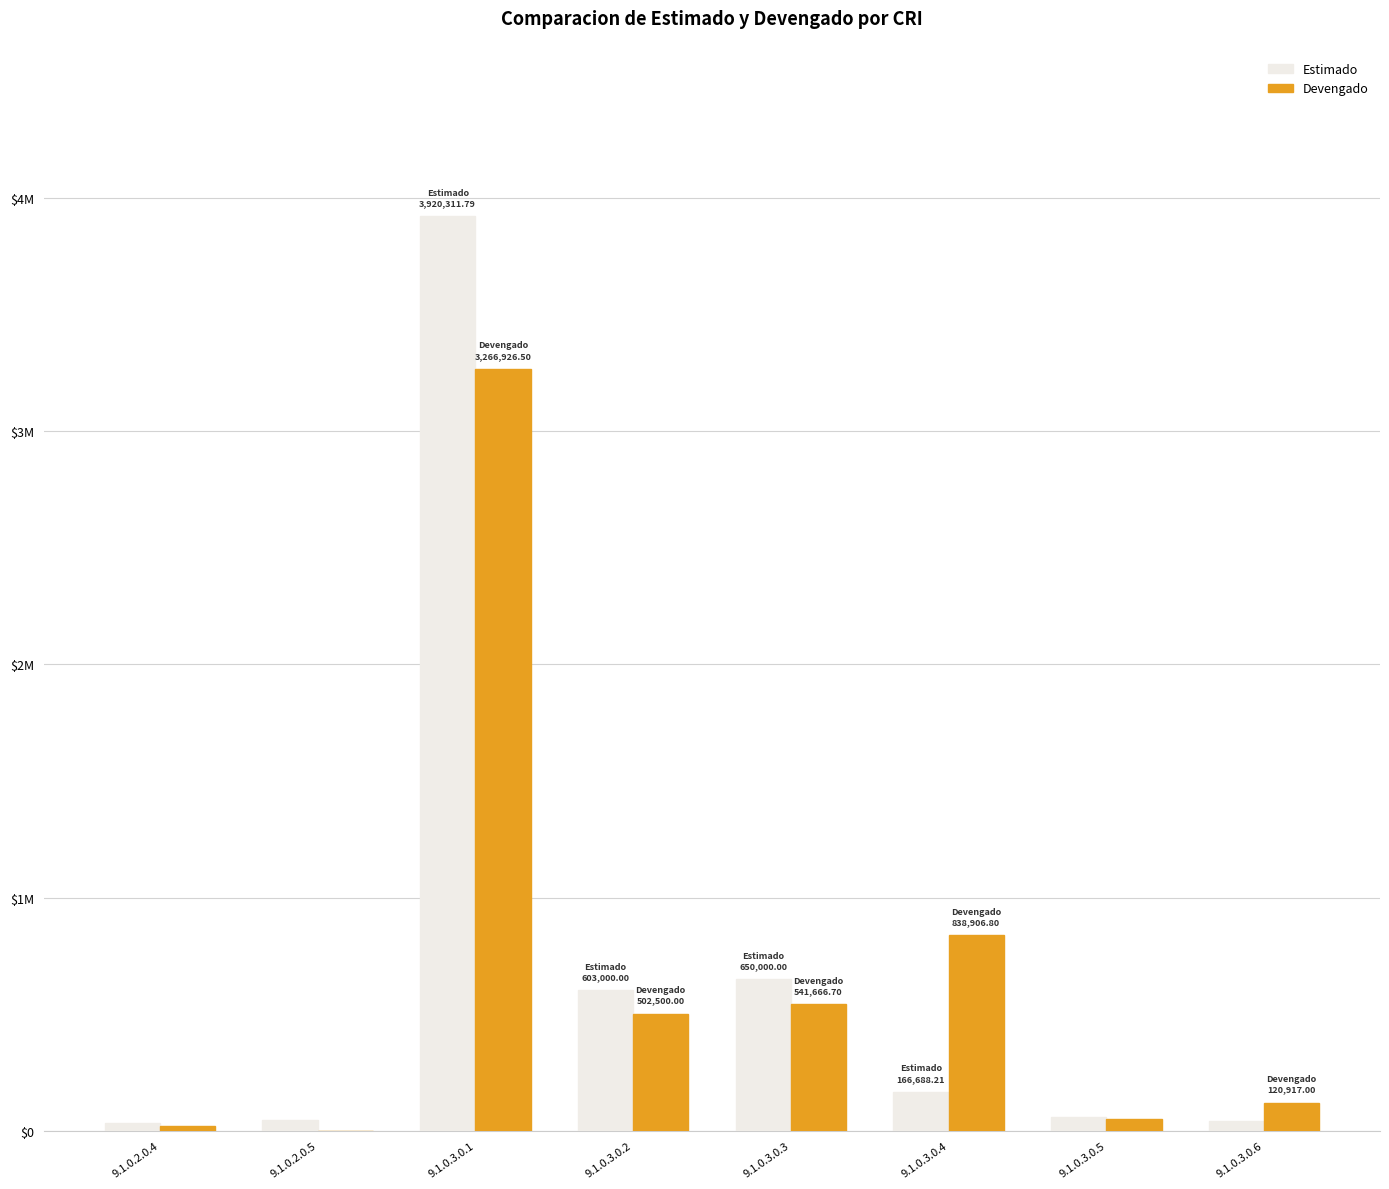

At which label is Devengado closest to 1633463?

9.1.0.3.0.4